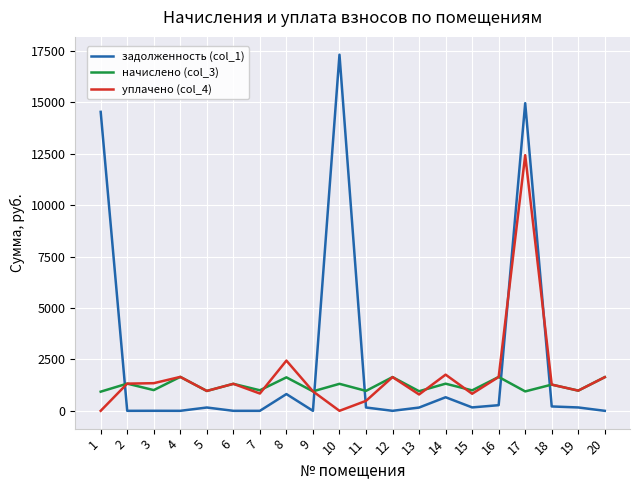

The value of задолженность (col_1) at 2 is 11333.5. True or false?

False